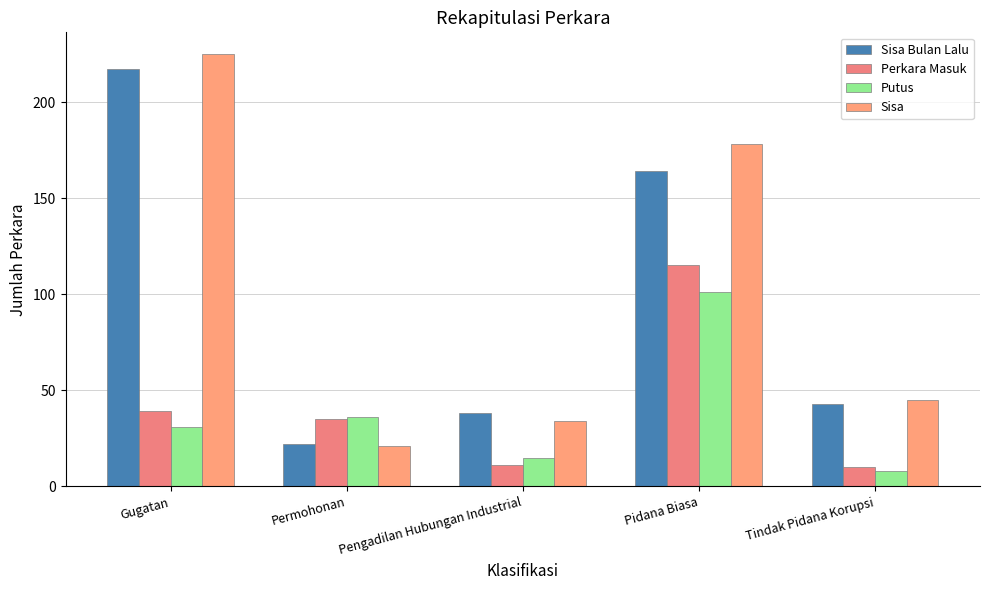

What is the total value across all series at Permohonan?

114